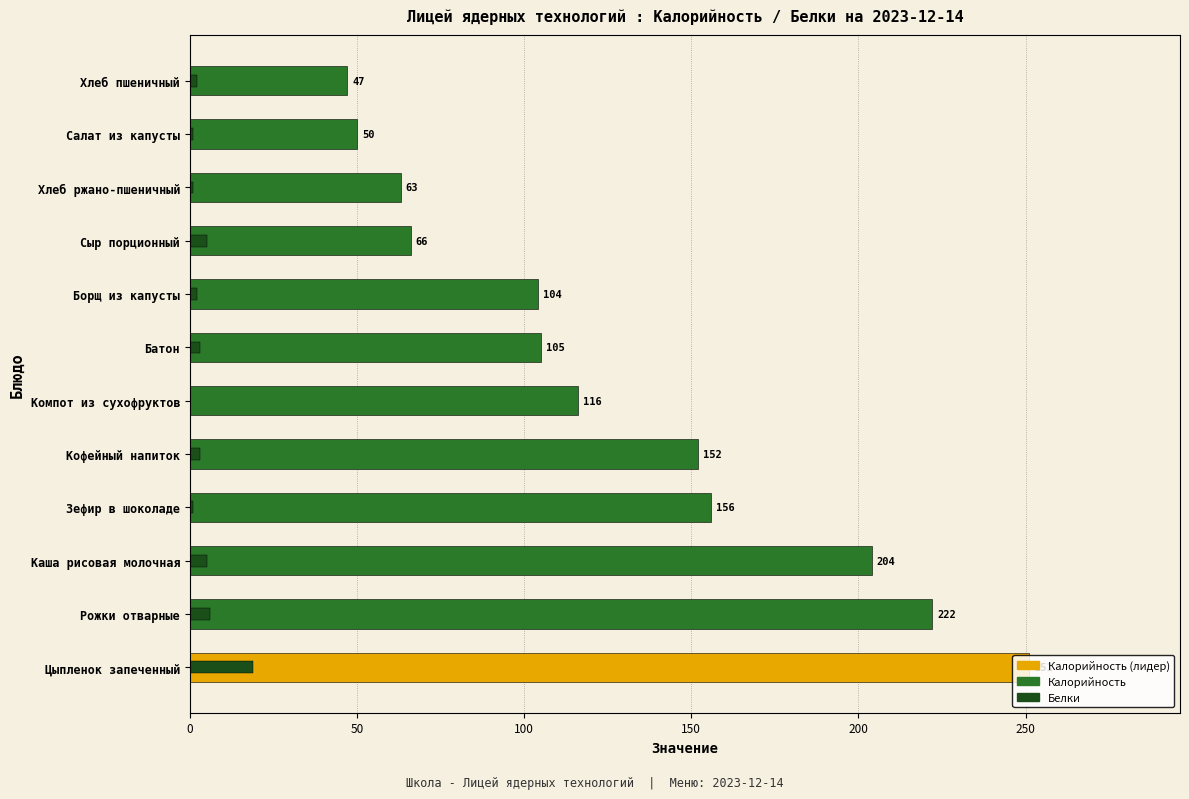

List the series in order of their peak value, highest first.

Калорийность, Белки